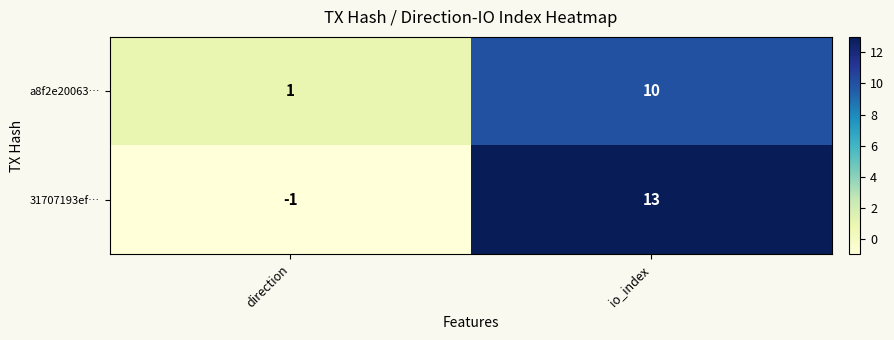

Which label corresponds to the smallest value in the chart?

direction